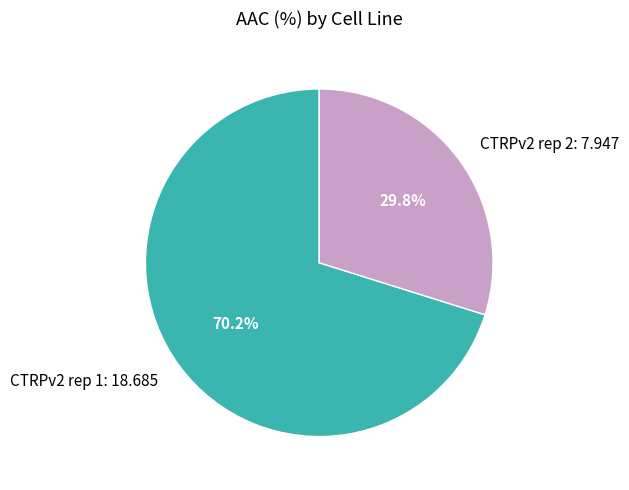

The CTRPv2 rep 2 slice represents 38% of the pie. True or false?

False